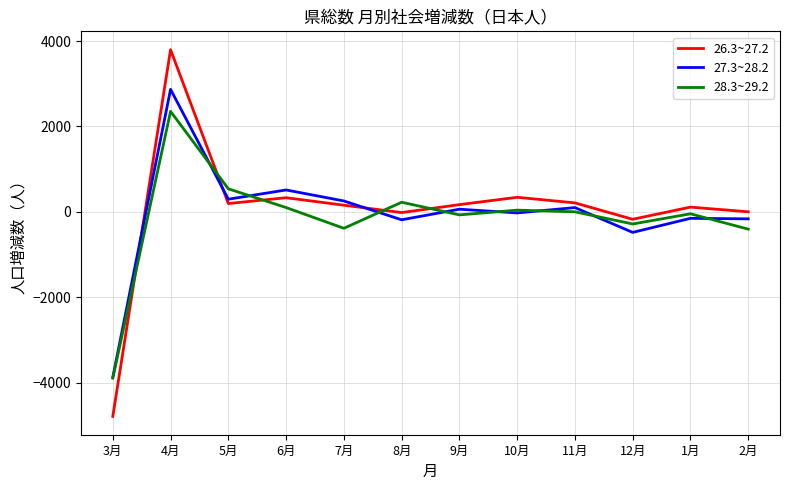

Which series has the largest range (max minus min)?

26.3~27.2